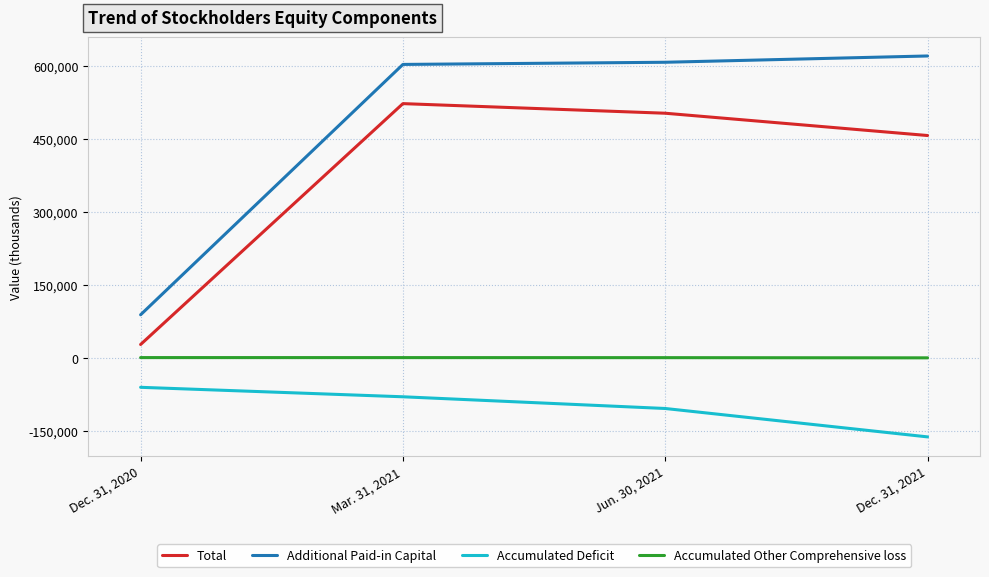

Rank the series at Dec. 31, 2020 from highest to lowest value.

Additional Paid-in Capital, Total, Accumulated Other Comprehensive loss, Accumulated Deficit